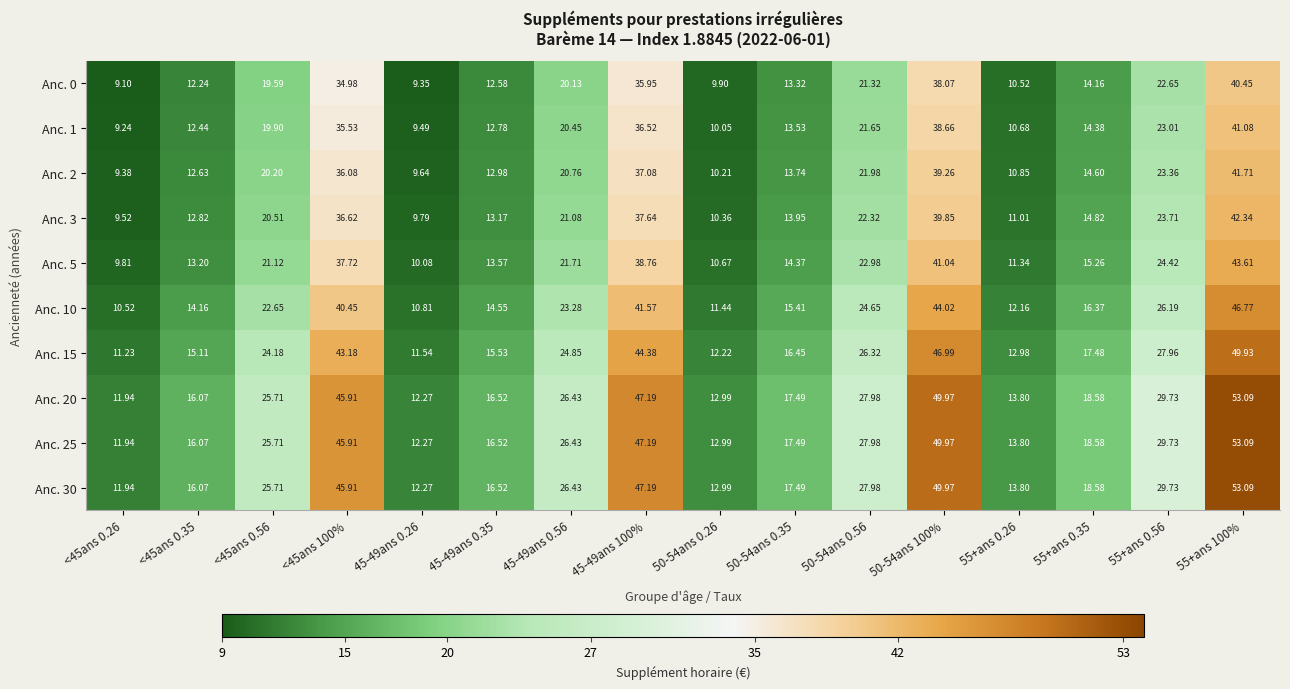

How many categories are shown in the chart?

16